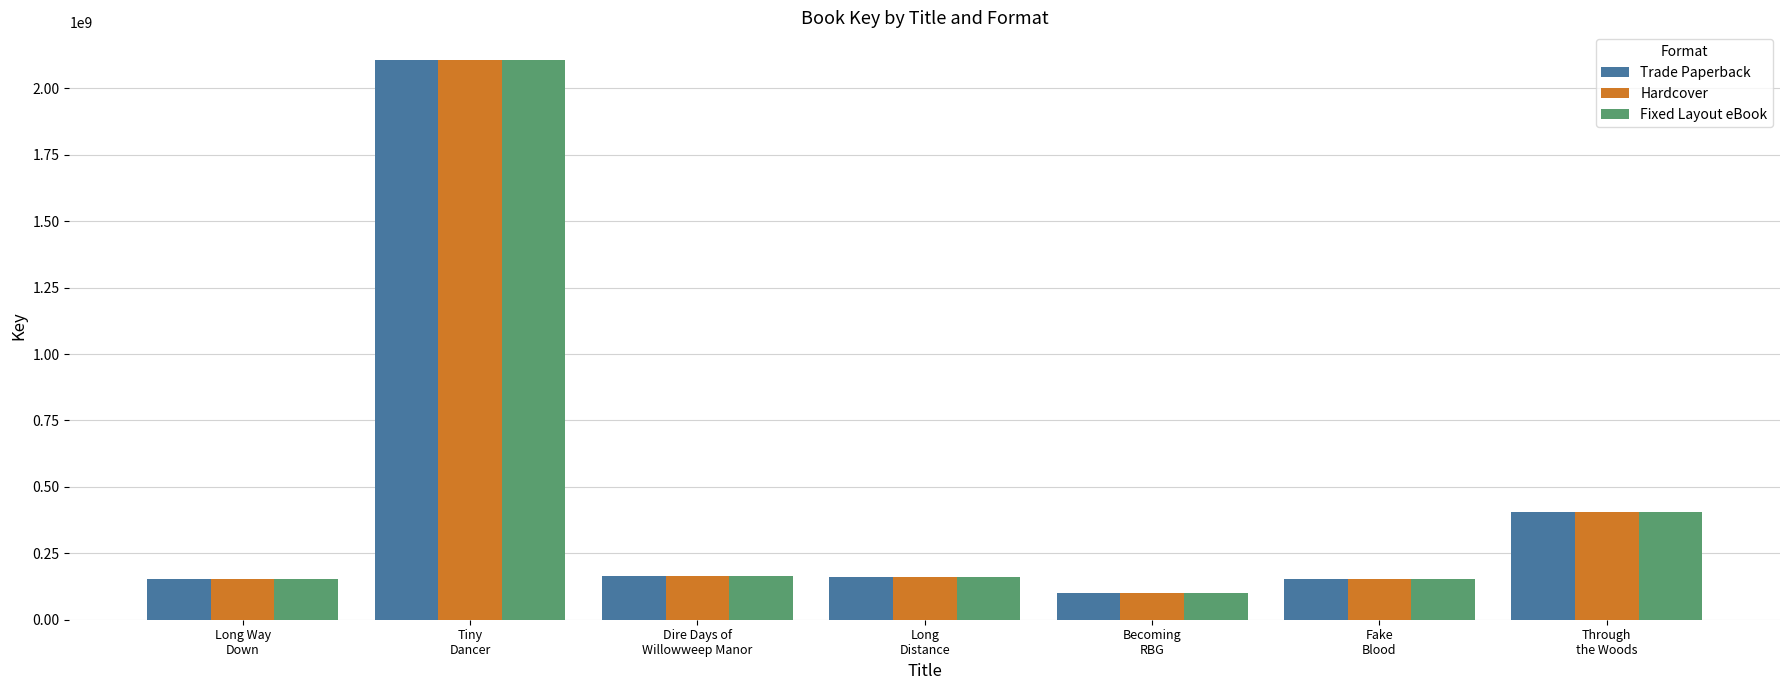

What is the average value of the Fixed Layout eBook series?

463487976